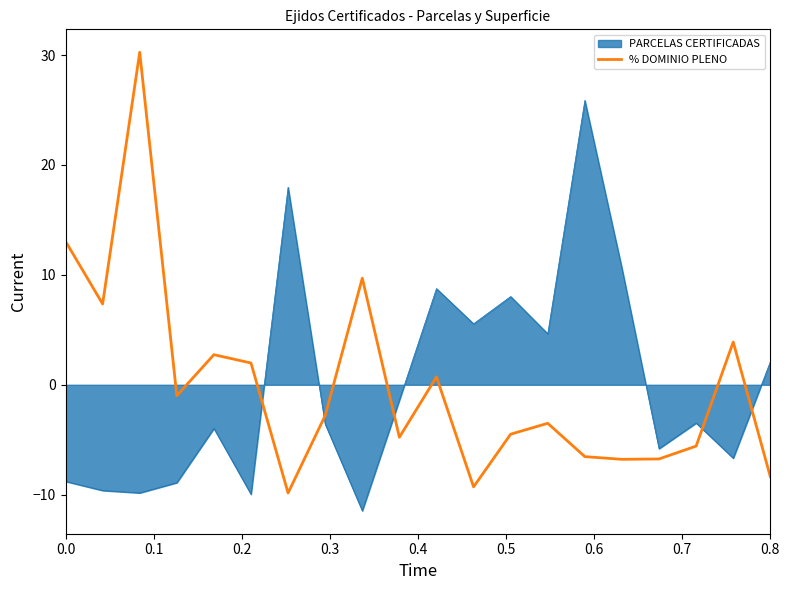

What is the highest value of the % DOMINIO PLENO series?

30.3